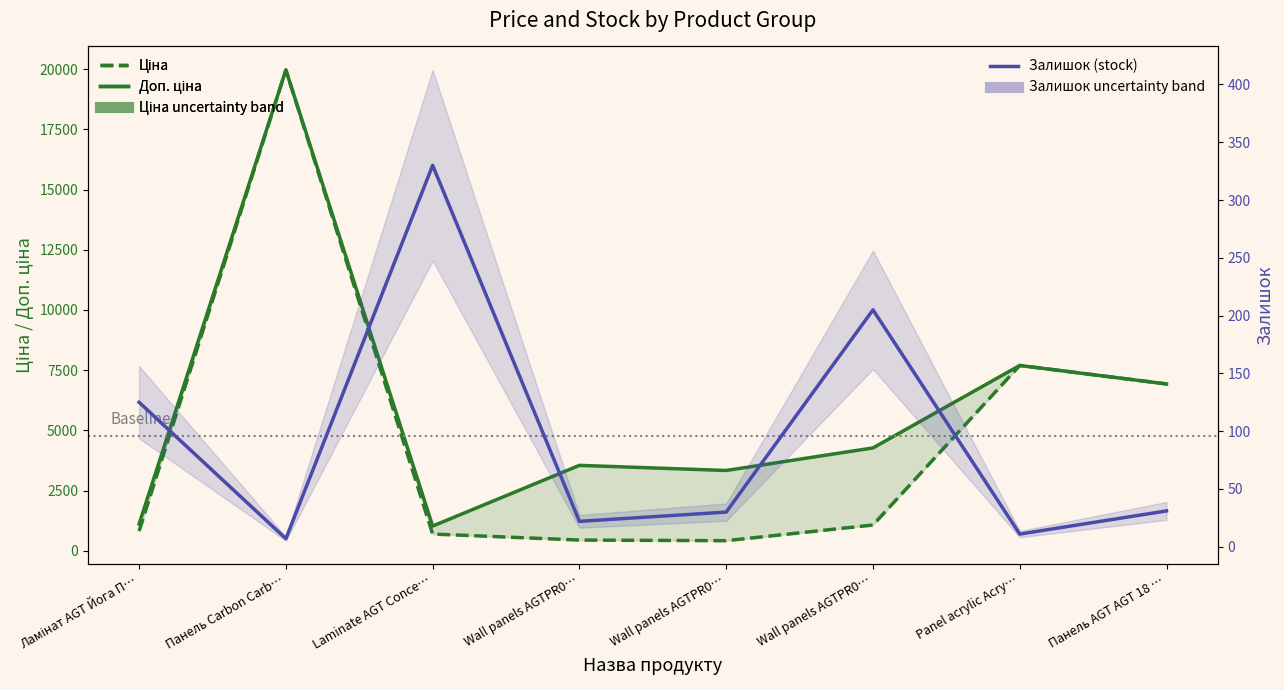

At which label does Залишок (stock) first exceed 31?

Ламінат AGT Йога П…